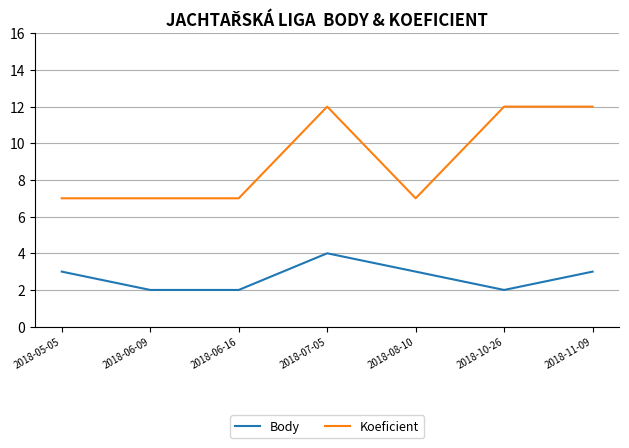

True or false: Koeficient and Body intersect in this chart.

False